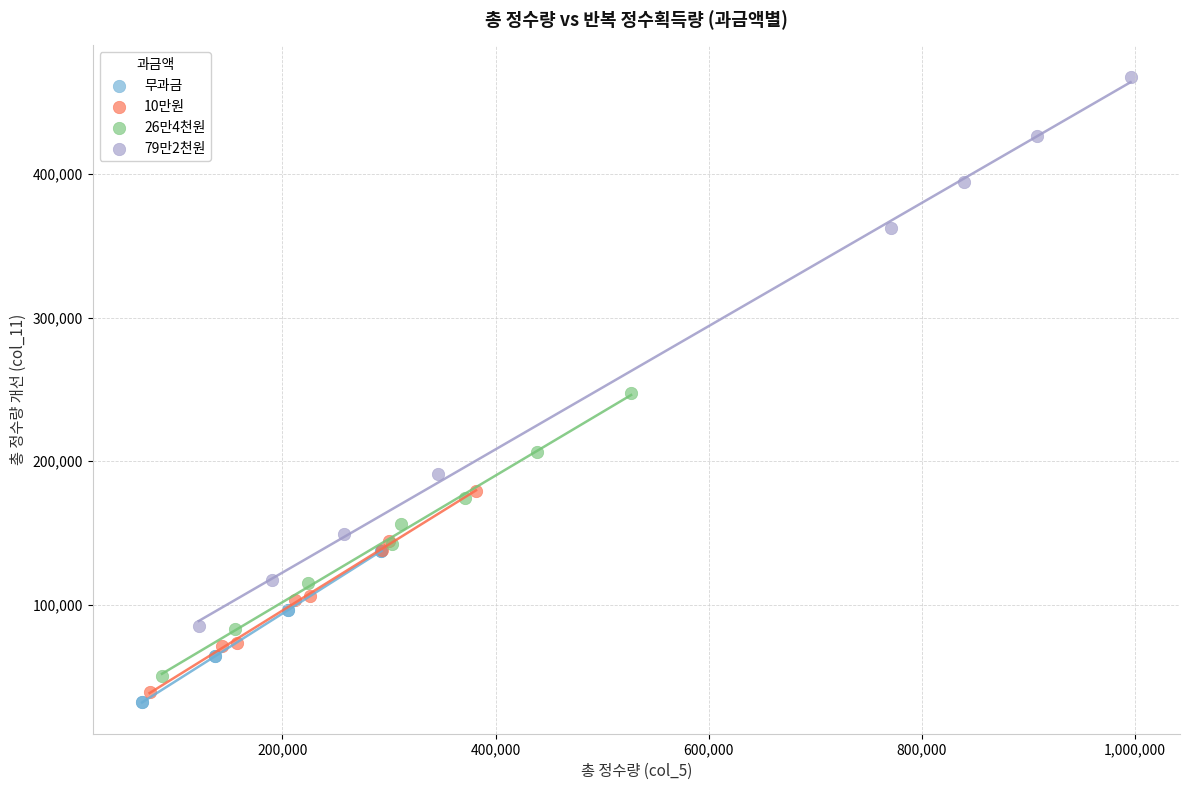

Which series has the largest Y range (max minus min)?

79만2천원